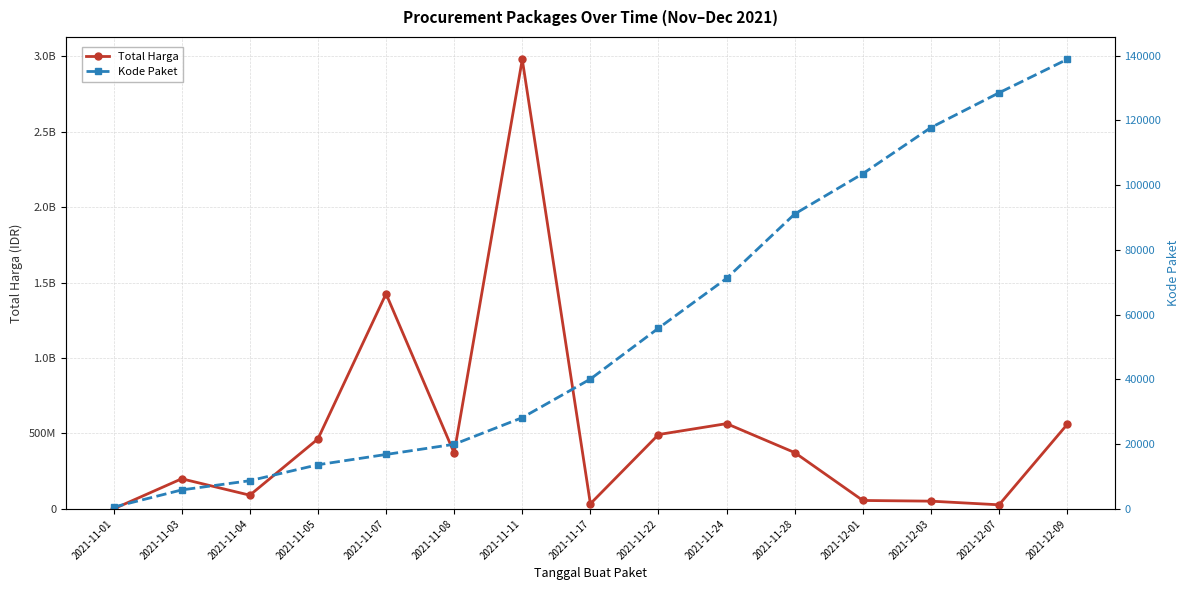

True or false: Total Harga has more than 2 points higher than both neighbors.

True